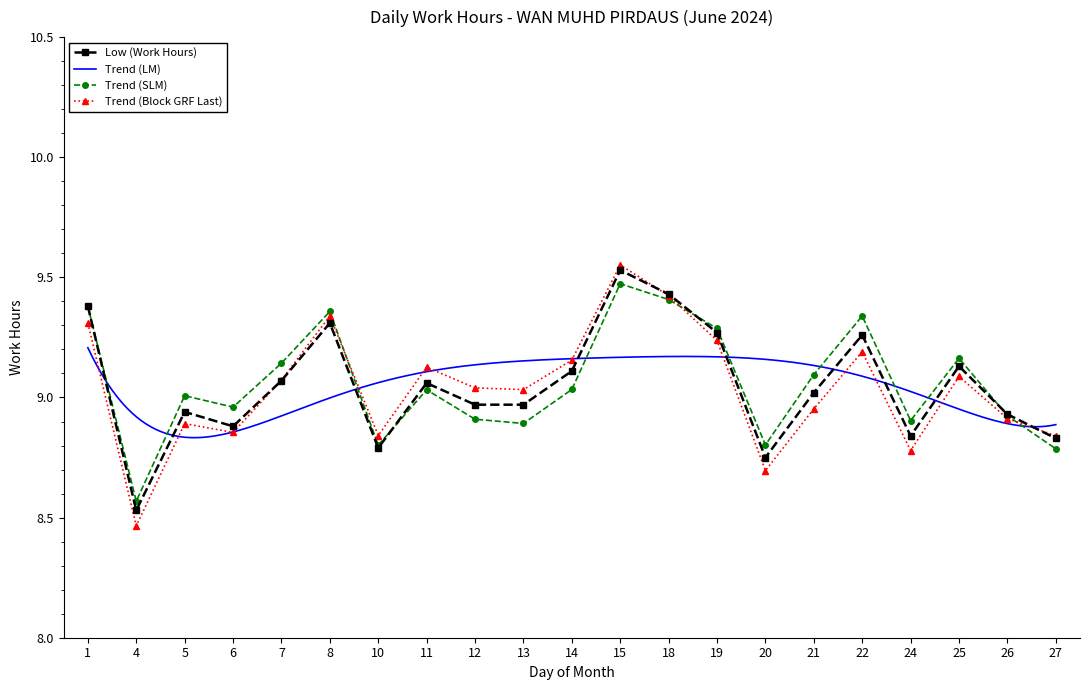

True or false: Low (Work Hours) has more than 2 interior local peaks.

True